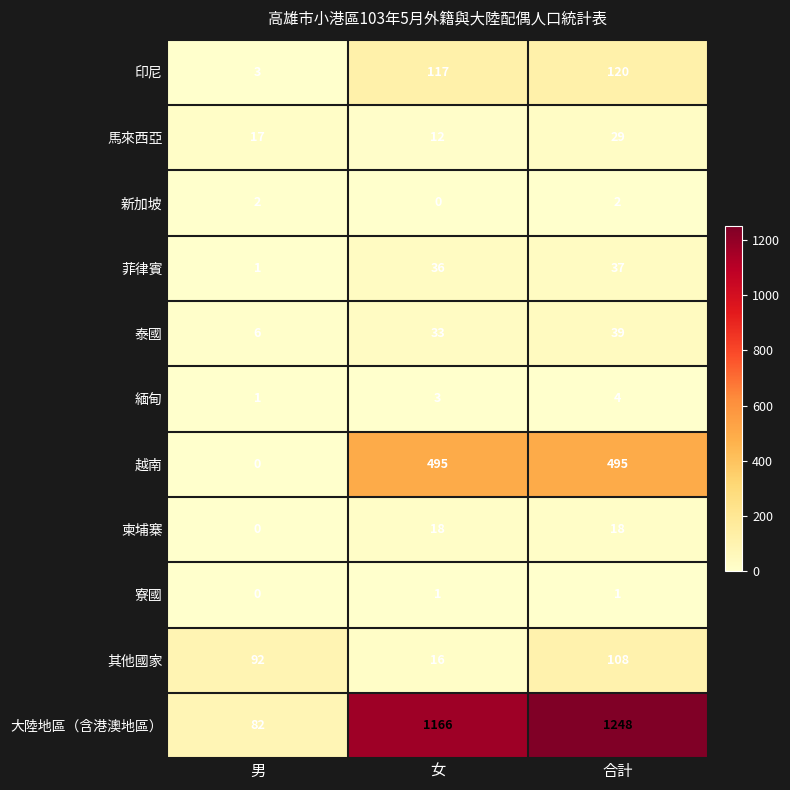

What is the spread (max minus min) of values at 男?

92